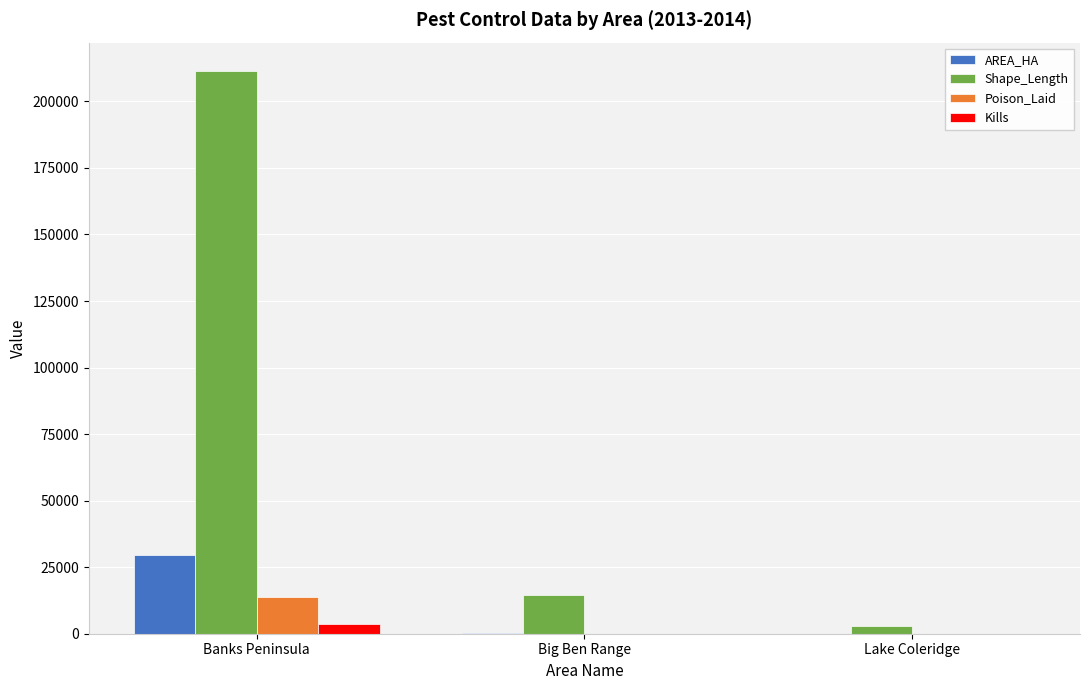

Are the bars grouped side by side (vs. stacked)?

Yes